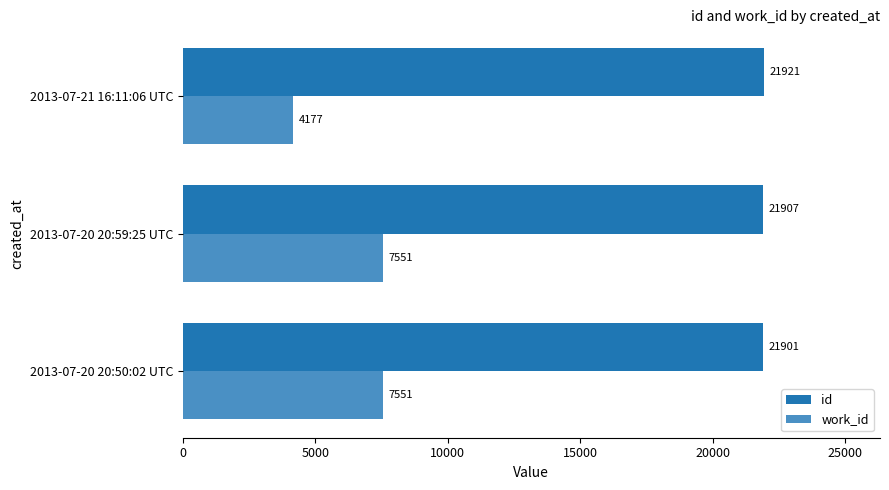

Which series has the largest range (max minus min)?

work_id